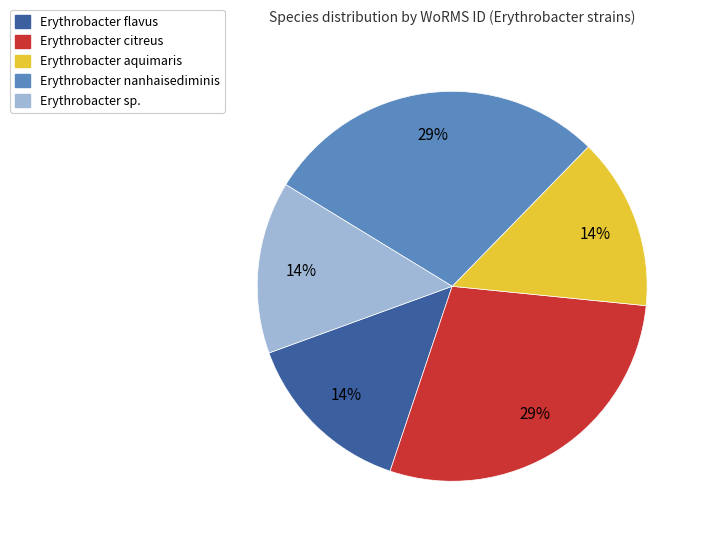

True or false: Erythrobacter flavus accounts for 3% of the total.

False